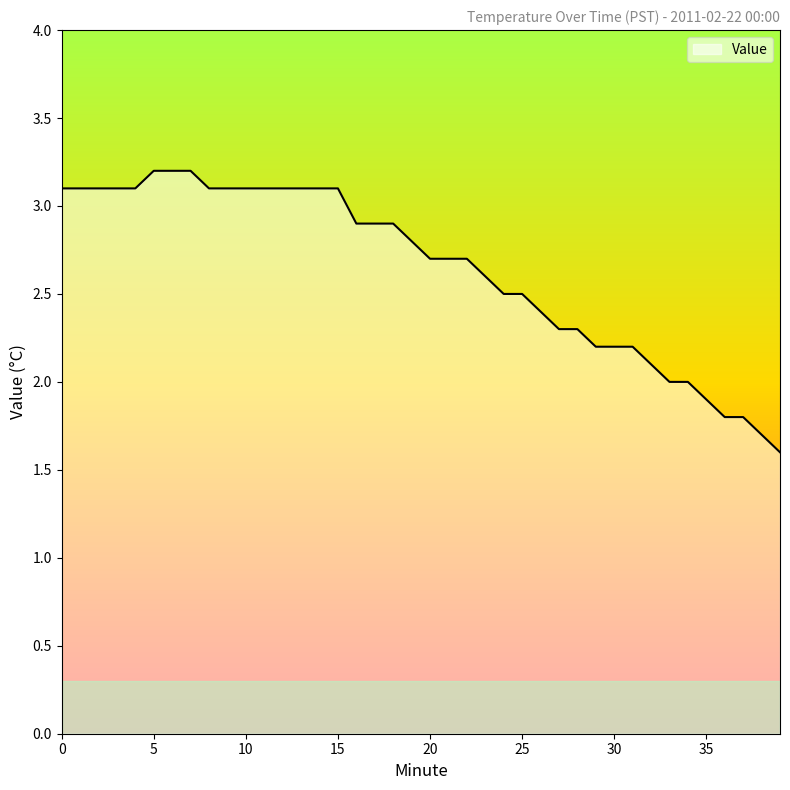

What is the minimum value shown in the chart?

1.6